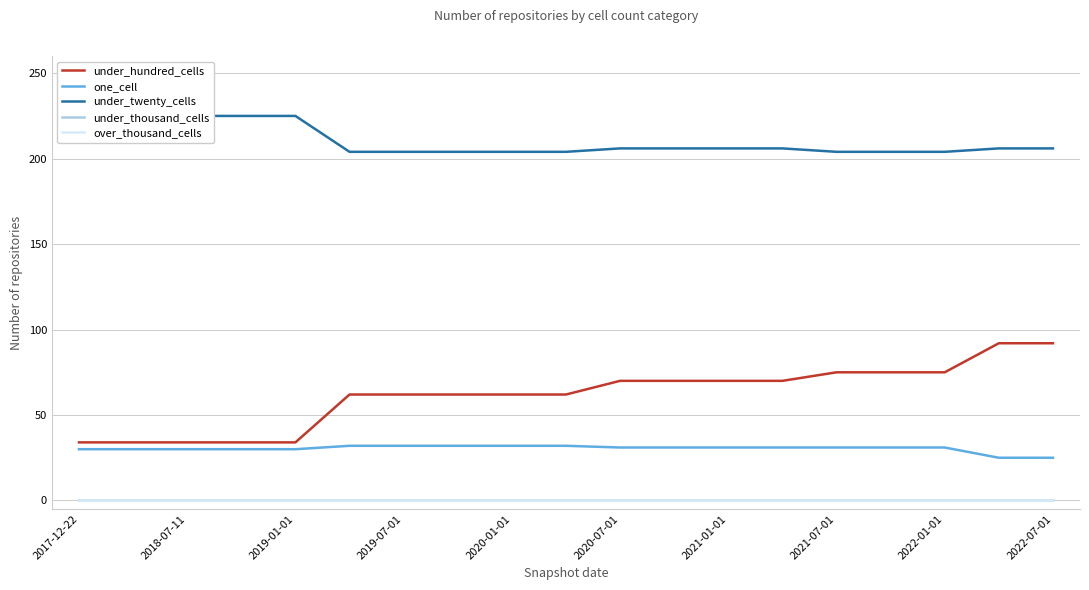

How many lines are shown in the chart?

5